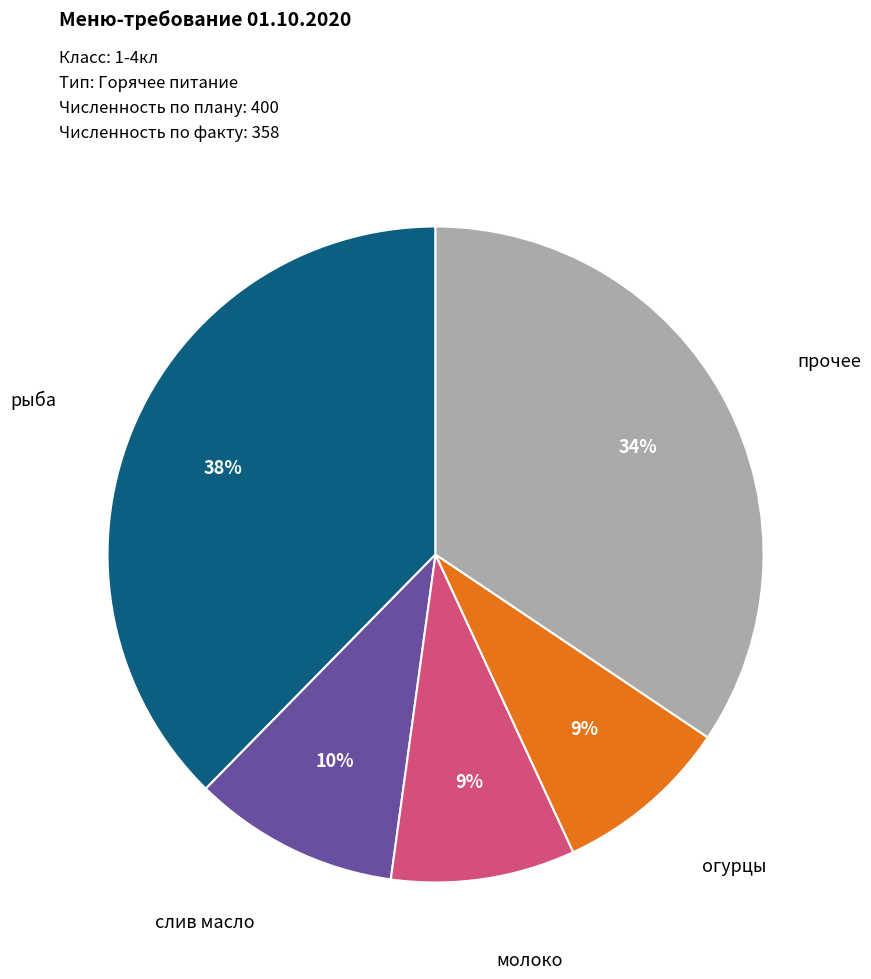

Is there any slice that represents more than half of the pie?

No